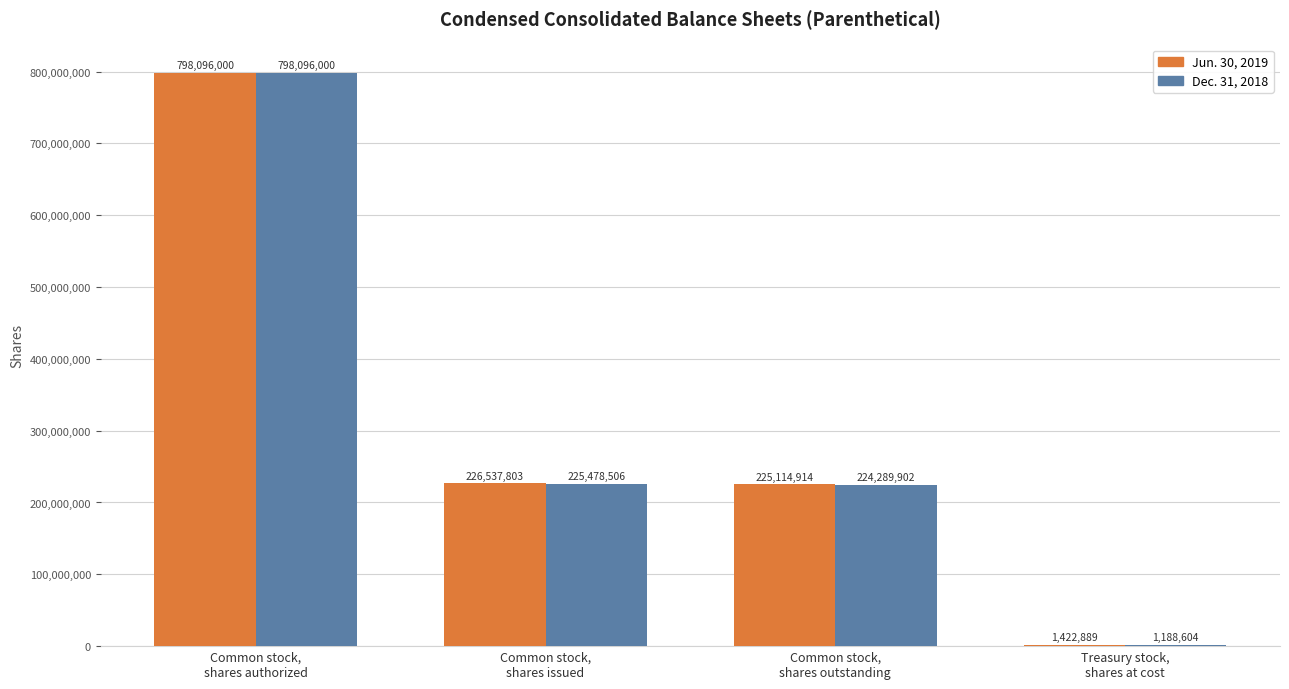

What is the maximum value shown in the chart?

798096000